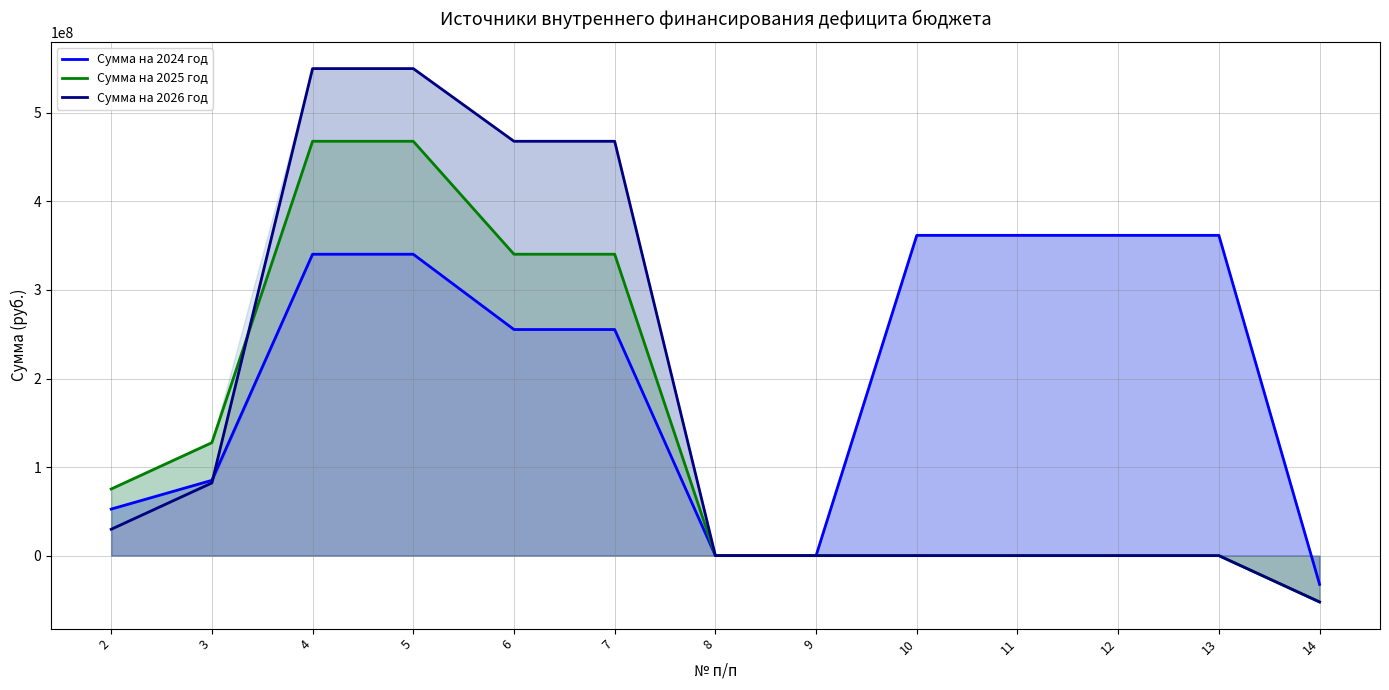

True or false: Сумма на 2025 год and Сумма на 2024 год cross at least once.

False